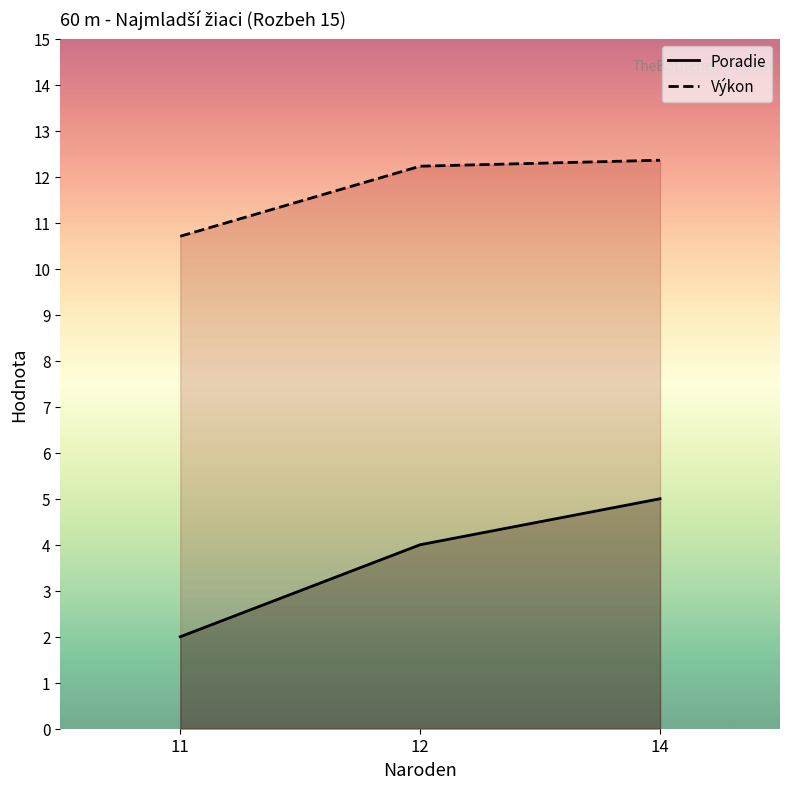

How many lines are shown in the chart?

2